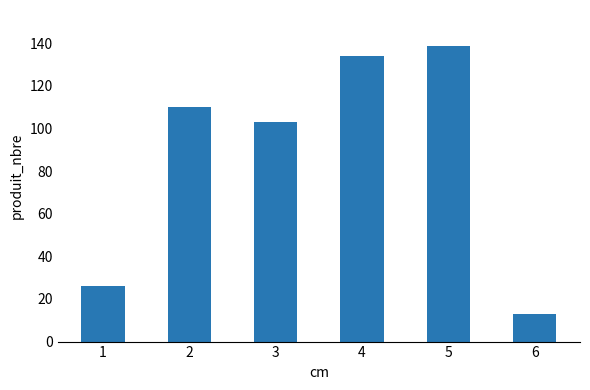

What is the difference between the maximum and minimum values?

126